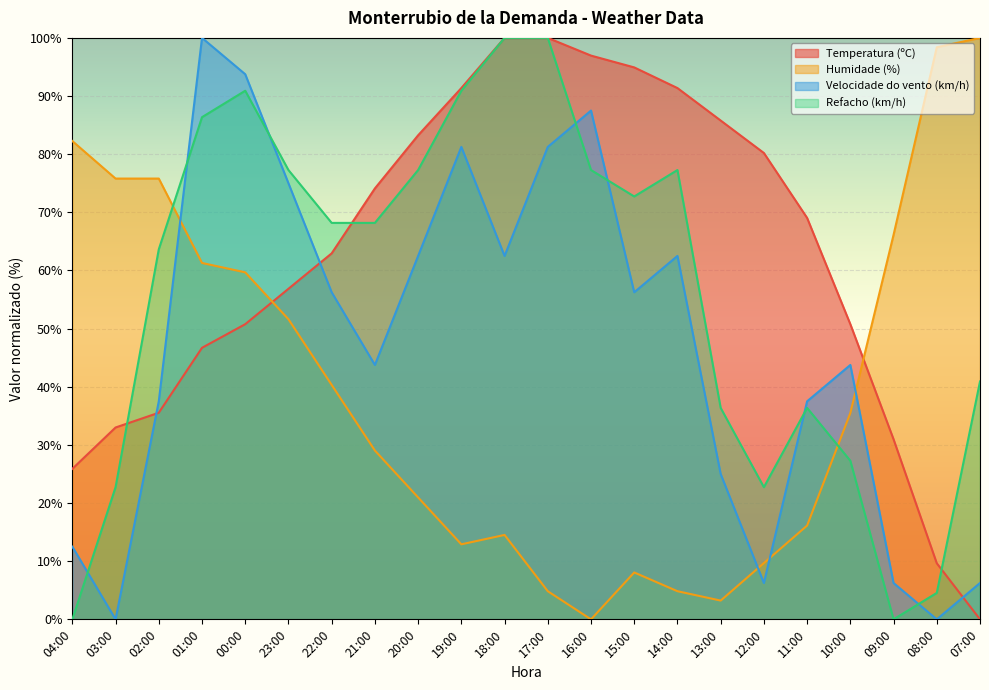

What is the difference between the Temperatura (ºC) values at 22:00 and 15:00?

32.0